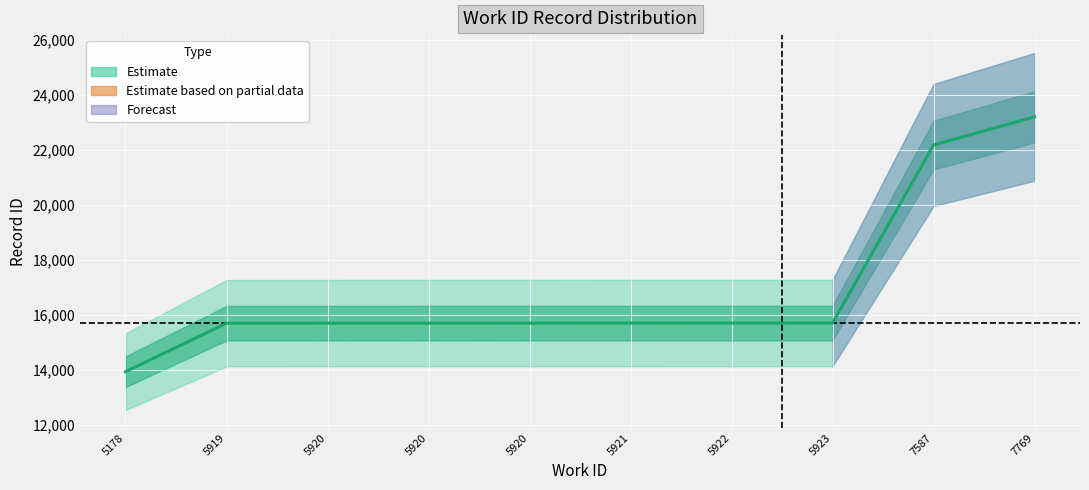

Reading left to right, transcribe all the data shown in this chart.

5178=13932	5919=15694	5920=15696	5920=15697	5920=15698	5921=15699	5922=15700	5923=15701	7587=22167	7769=23192